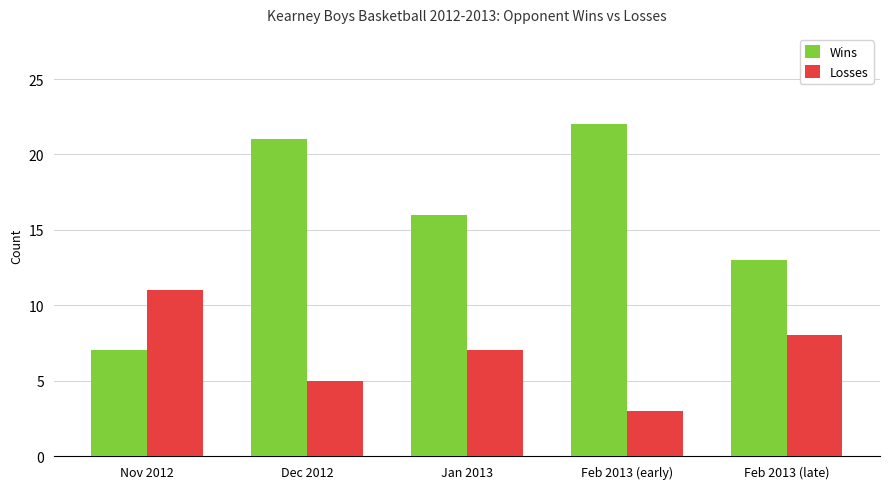

What is the sum of all Wins values?

79